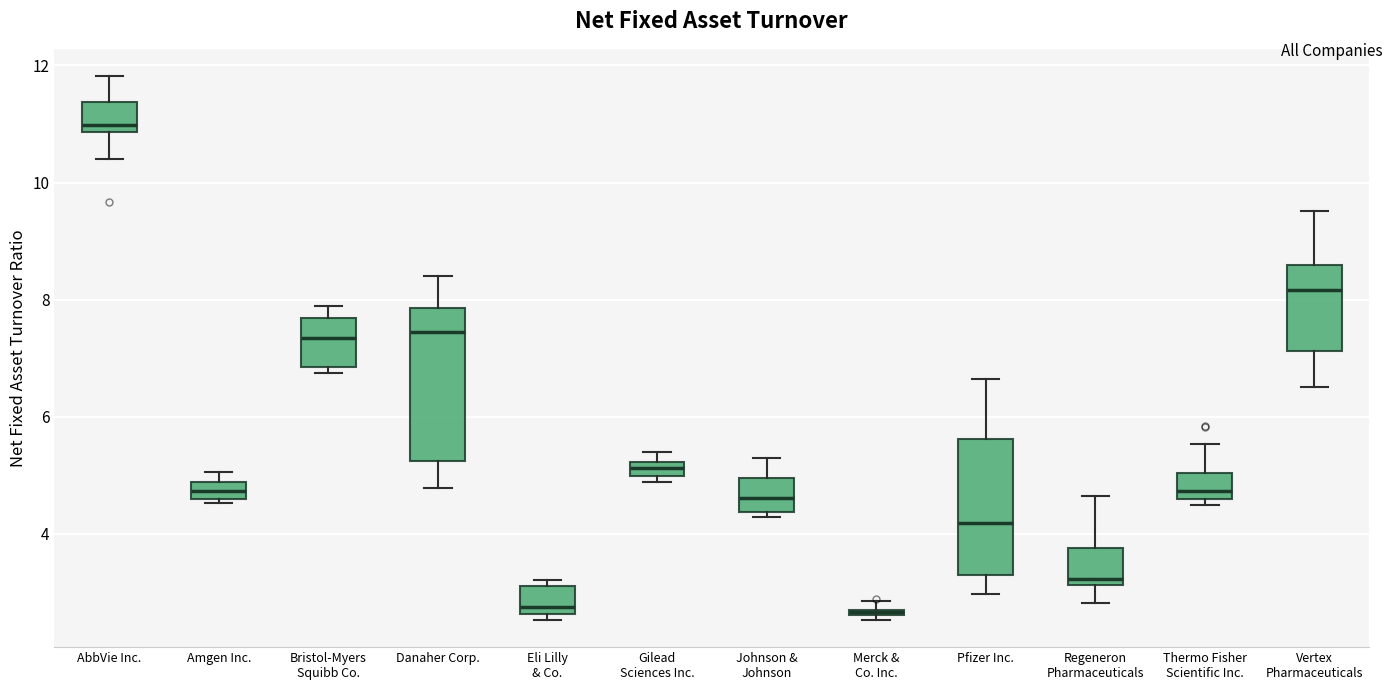

Where does the median line of the box for Eli Lilly & Co. sit on the y-axis? The values are not printed on the chart, so give them approximately, as read against the axis.

2.8